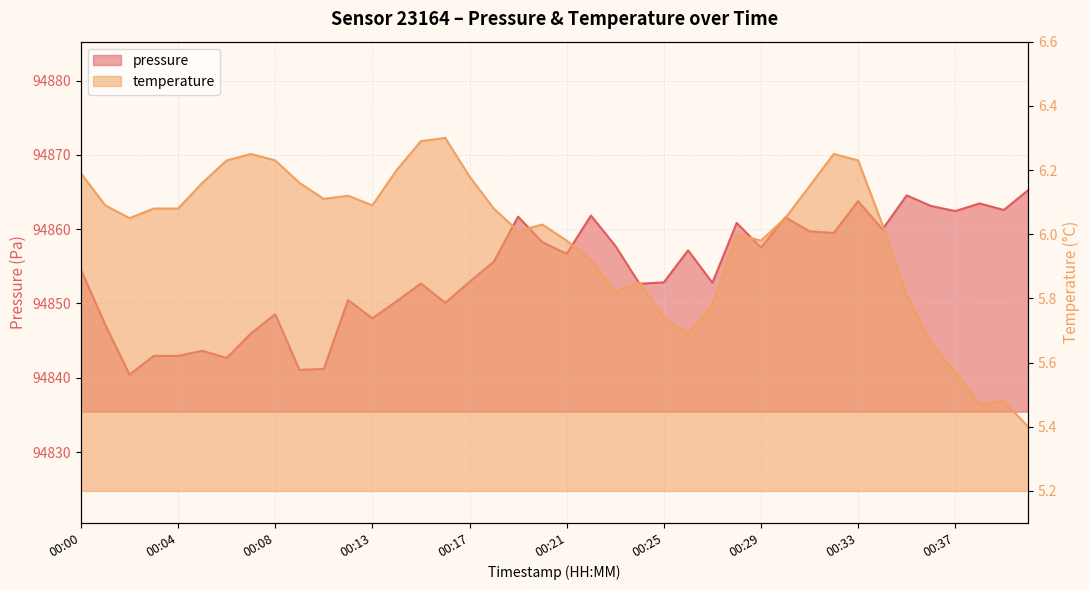

What is the total value across all series at 00:12?

94856.6